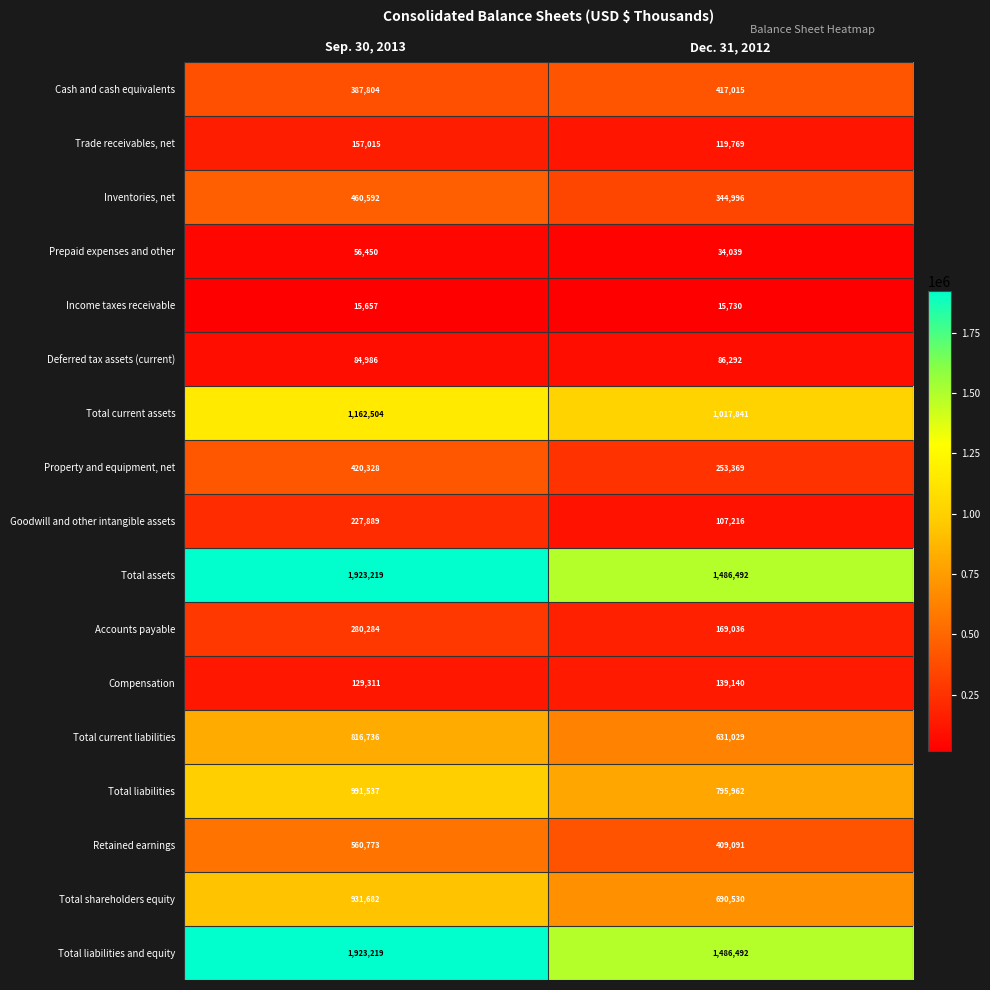

What is the average value of the Deferred tax assets (current) series?

85639